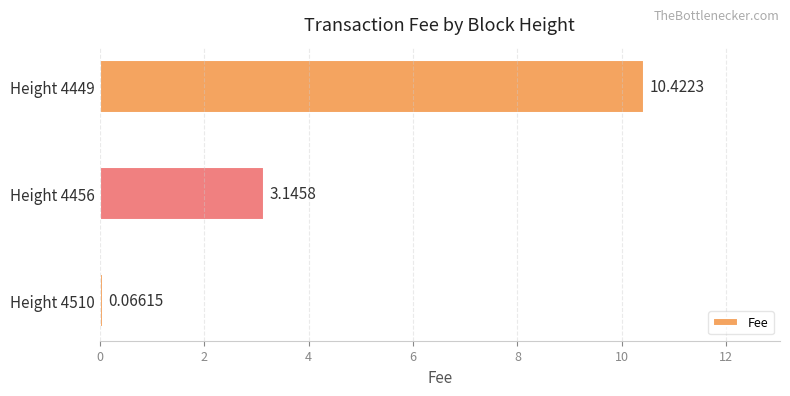

What is the difference between the maximum and minimum values?

10.4